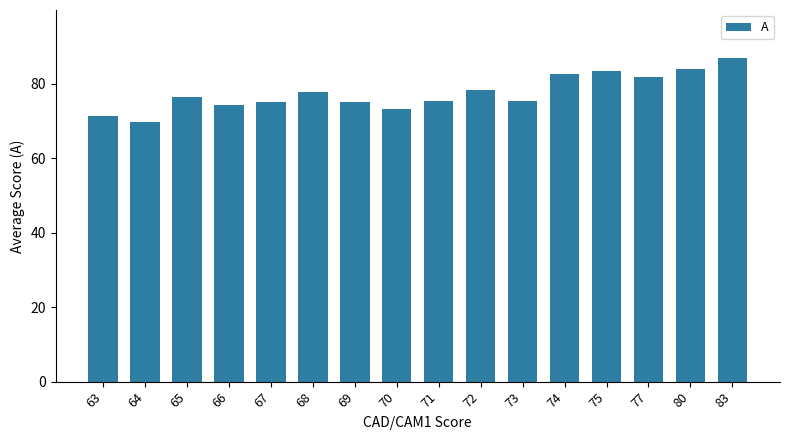

What is the difference between the maximum and minimum values?

17.0